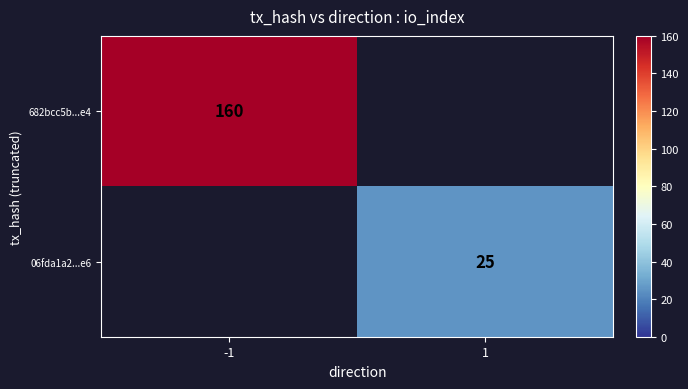

The 682bcc5b...e4 series shows 160 at -1. True or false?

True